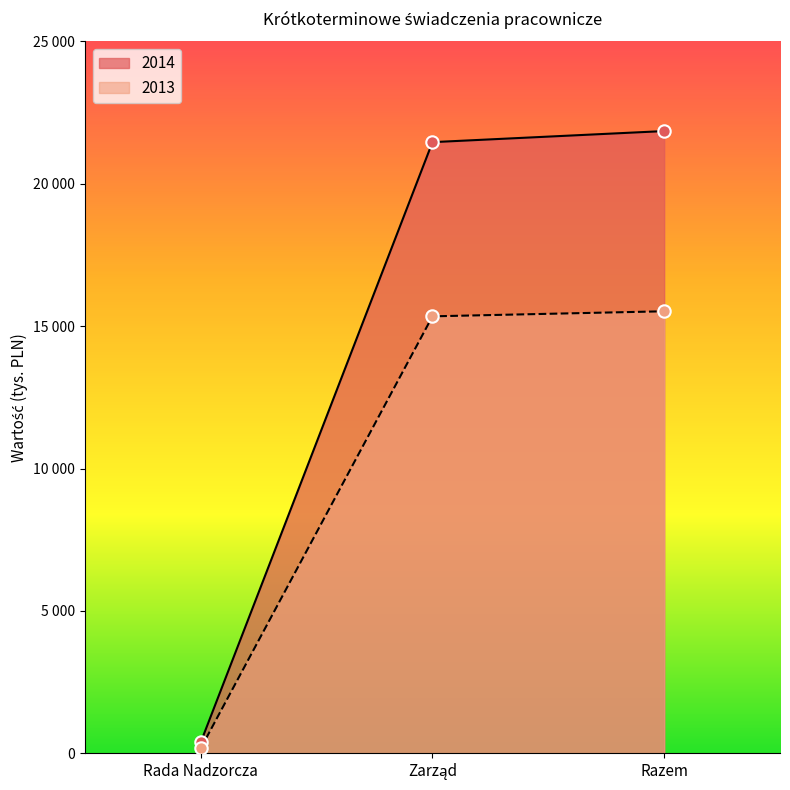

What are all the series names shown in the legend?

2014, 2013